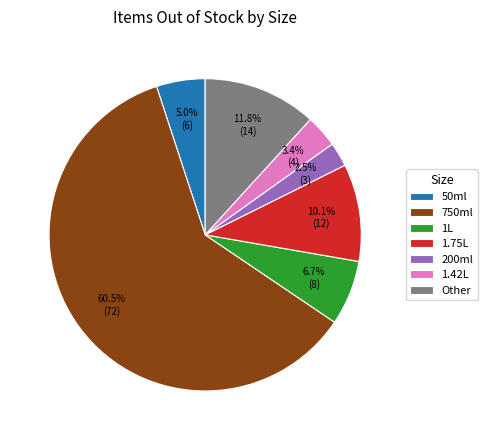

Approximately how many times larger is the value at 1L compared to 50ml?

1.3